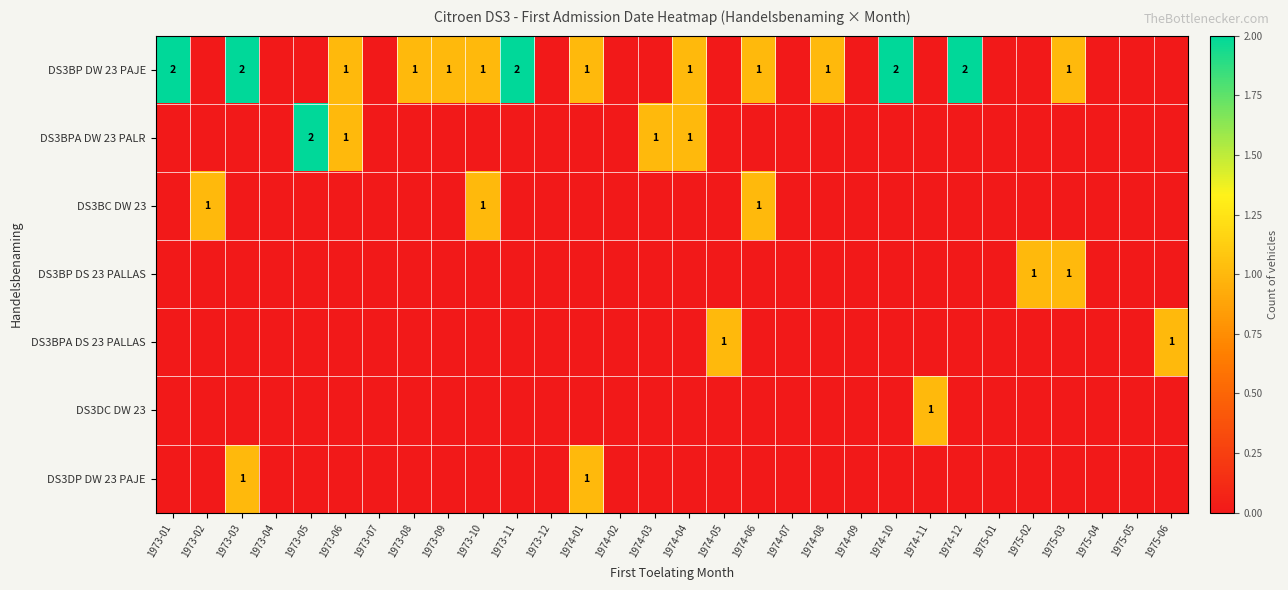

Is it true that DS3BP DW 23 PAJE equals 1 at 1974-12?

False